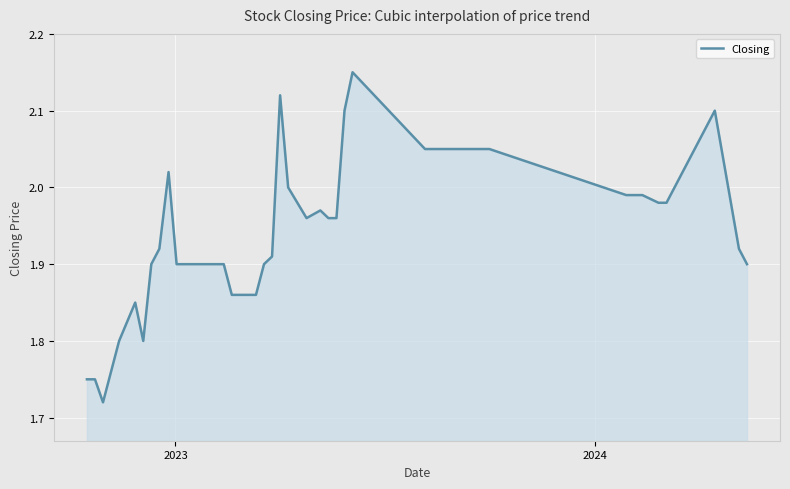

What is the difference between the maximum and minimum values?

0.4